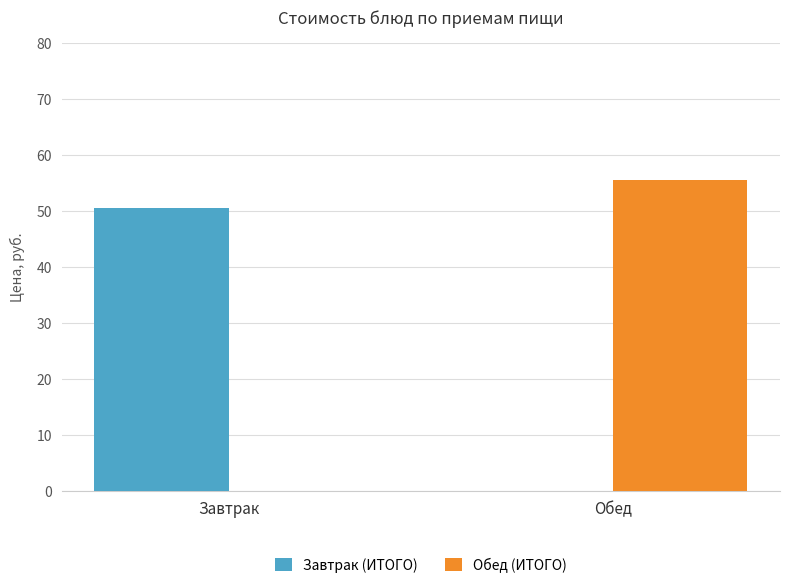

What is the greatest value displayed?

55.5